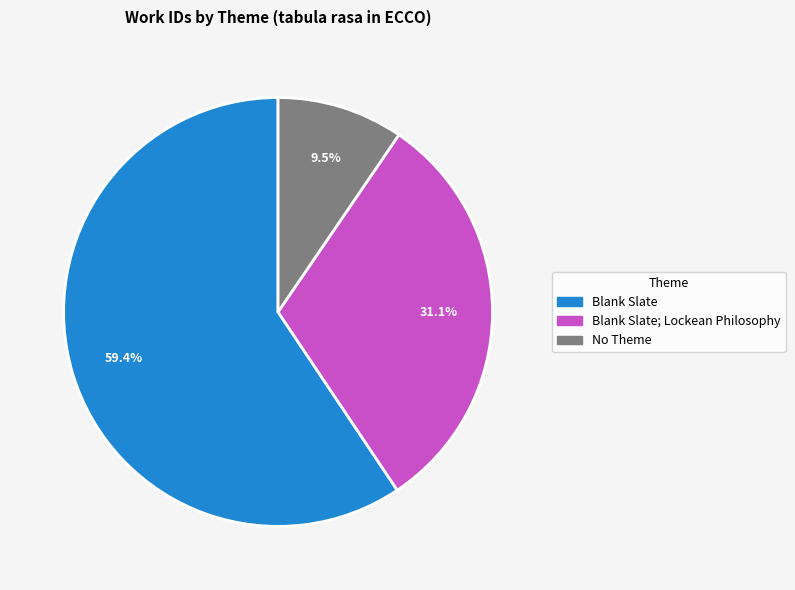

Is there a majority slice in this chart?

Yes